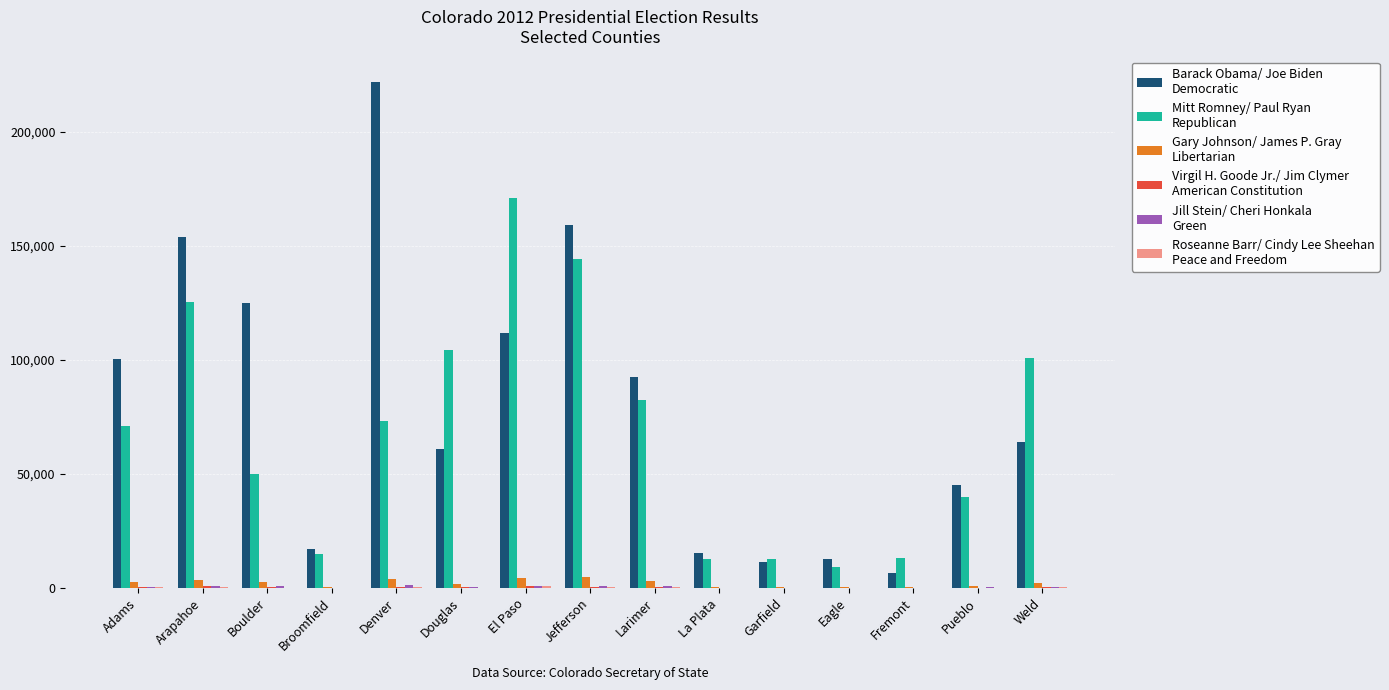

Which label corresponds to the largest value in the chart?

Denver